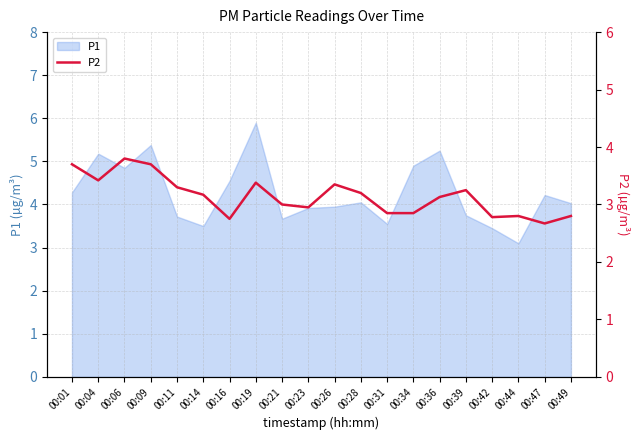

At which label does P1 reach its peak?

00:19